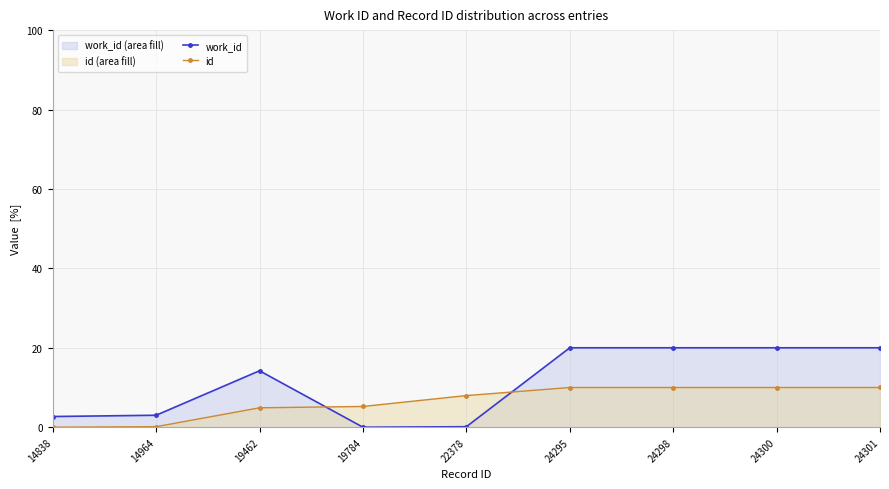

Which series has the widest spread of values?

work_id